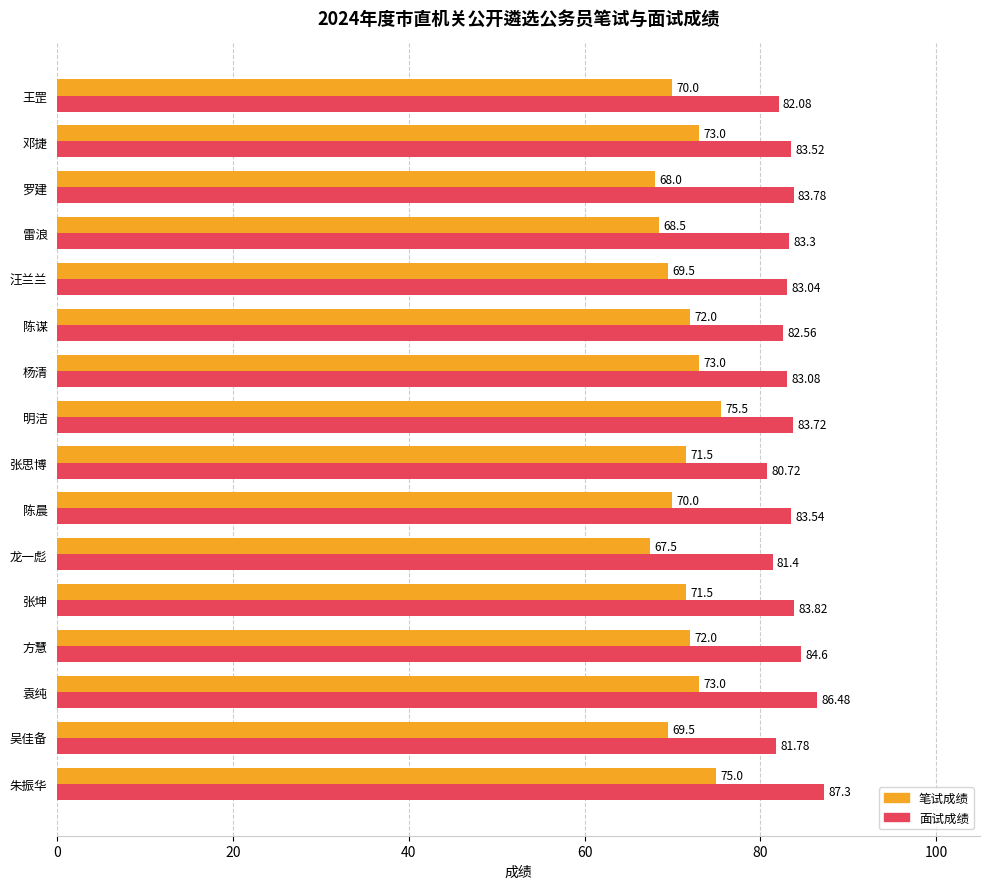

What is the difference between the maximum and minimum values in the 笔试成绩 series?

8.0